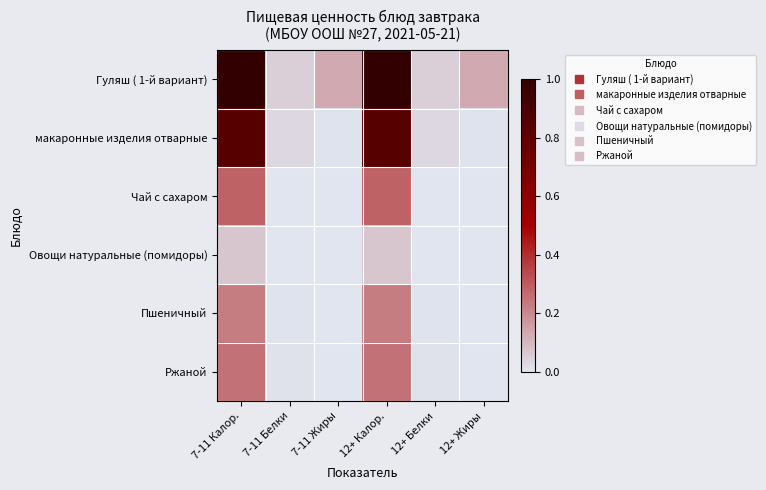

At 12+ Жиры, list the series in order from largest to smallest.

Гуляш ( 1-й вариант), макаронные изделия отварные, Ржаной, Пшеничный, Овощи натуральные (помидоры), Чай с сахаром